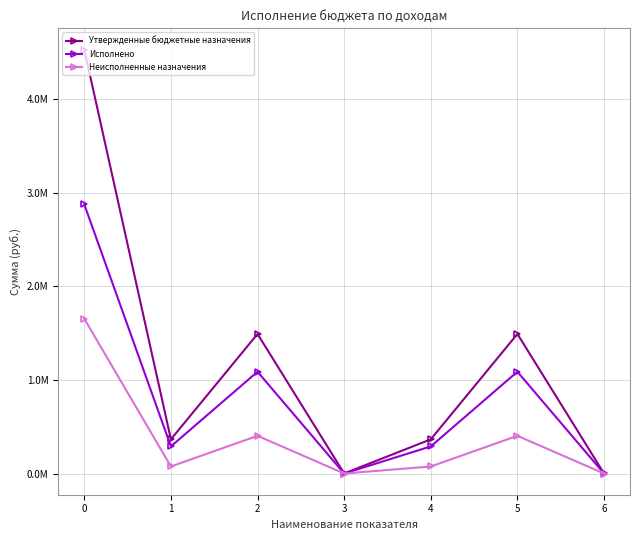

Does the chart display data point markers on the line(s)?

Yes